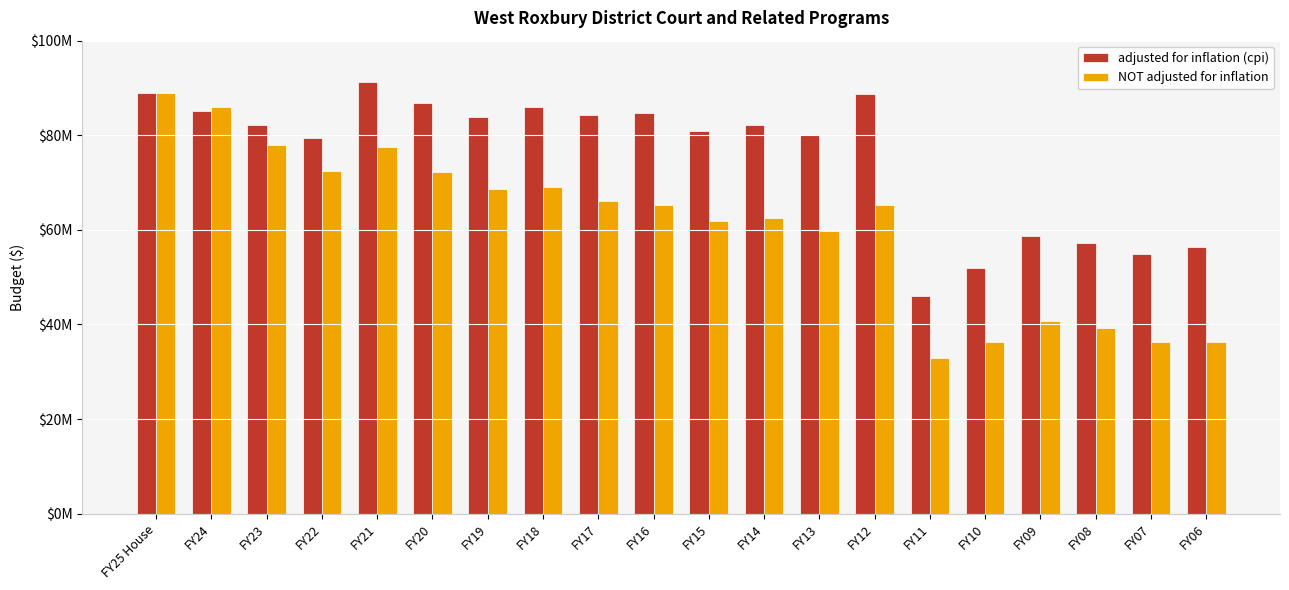

How many bars are there in total?

40